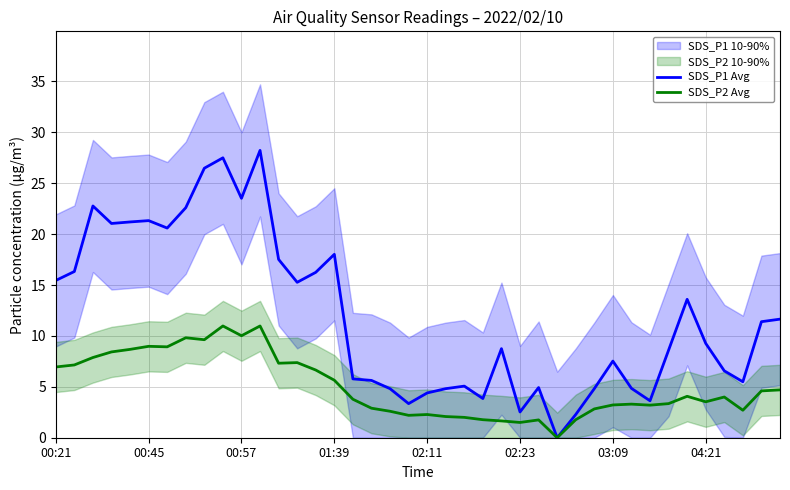

What is the difference between the maximum and minimum values in the SDS_P2 Avg series?

11.0